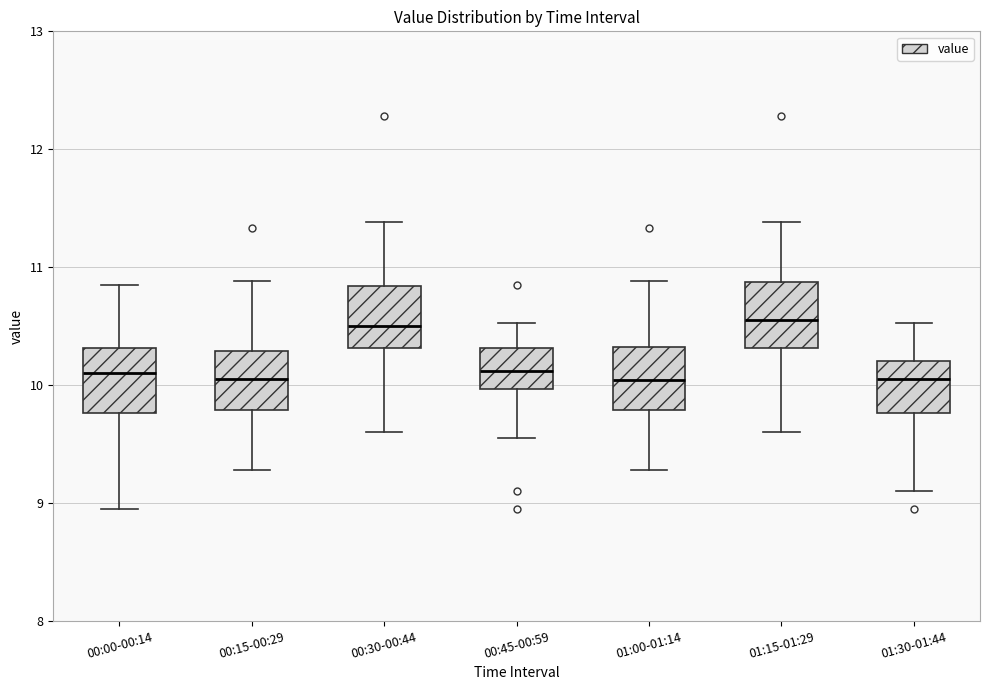

Where does the median line of the box for 00:15-00:29 sit on the y-axis? The values are not printed on the chart, so give them approximately, as read against the axis.

10.1